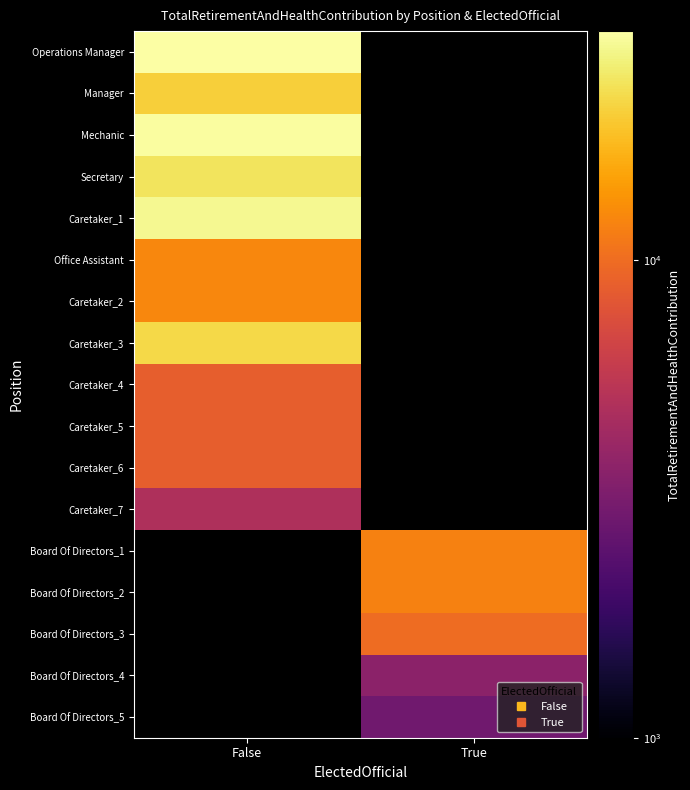

Count the number of data series in this chart.

17